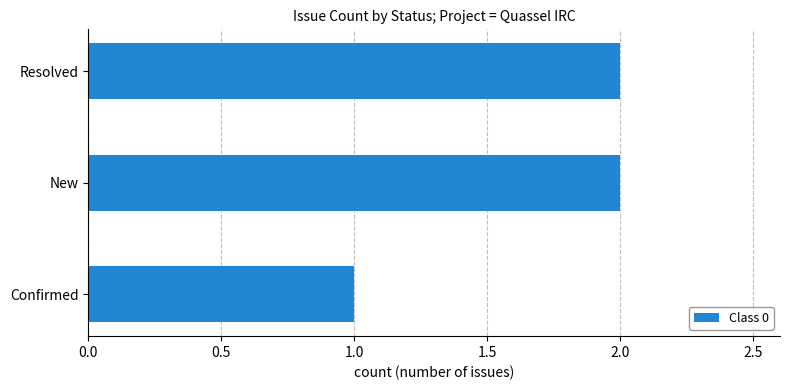

Reading top to bottom, transcribe all the data shown in this chart.

Resolved=2	New=2	Confirmed=1